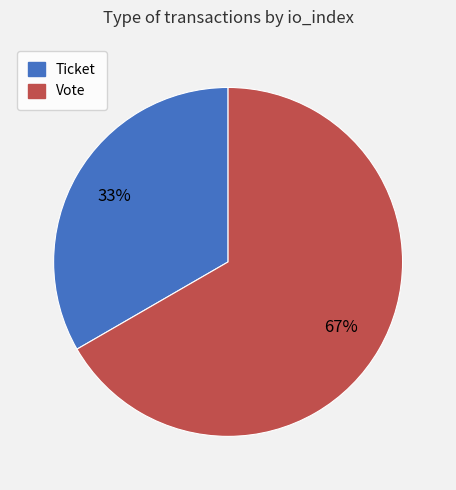

The Vote slice represents 67% of the pie. True or false?

True